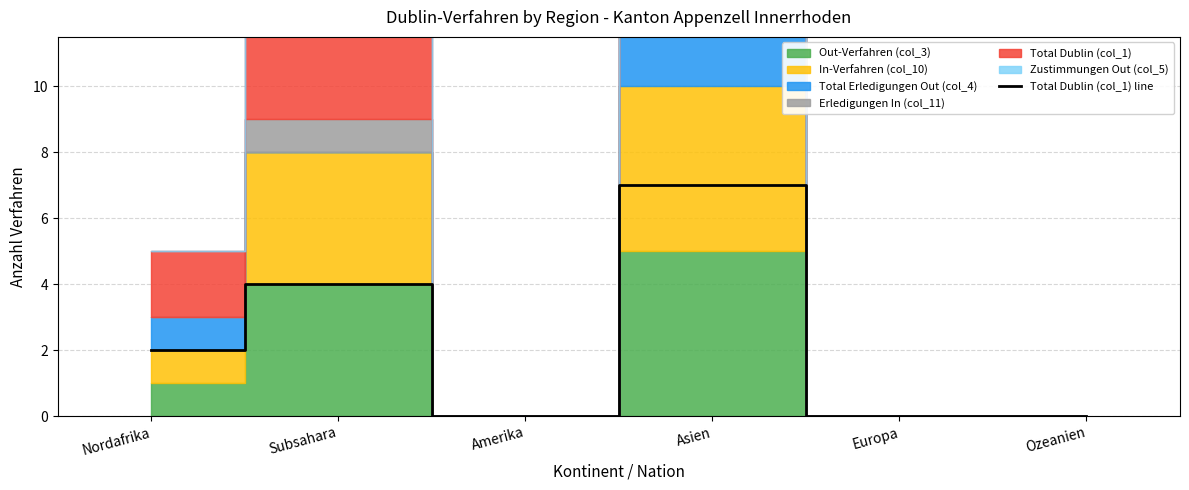

How many data points are less than 2?

3